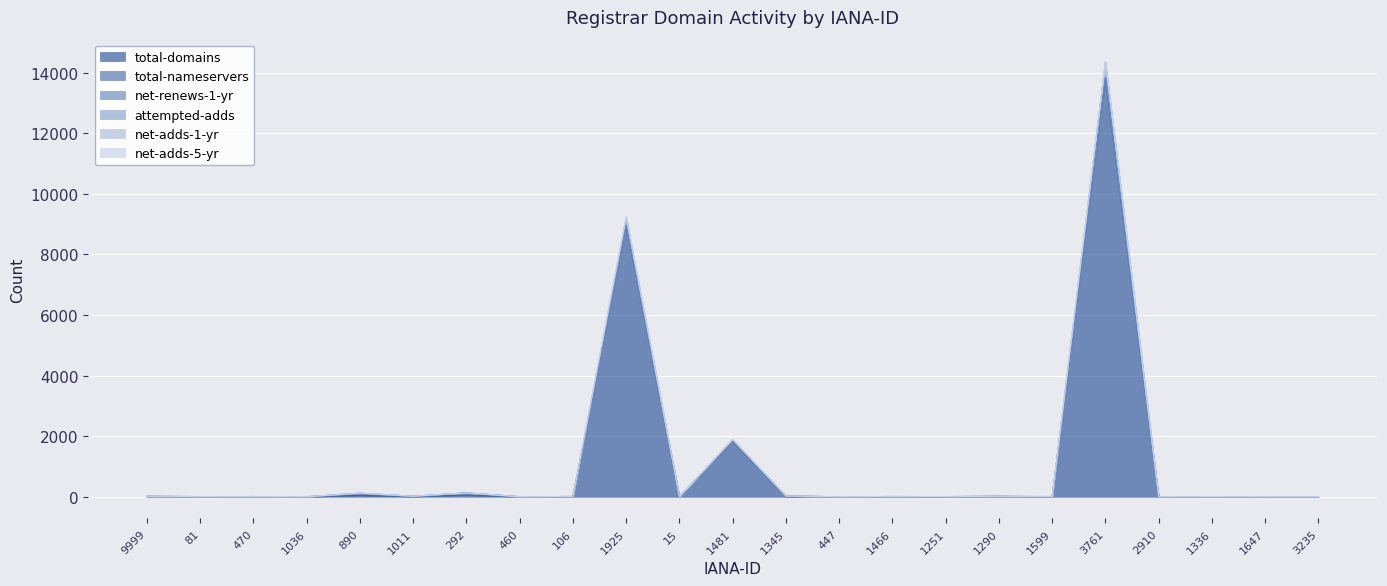

True or false: net-adds-1-yr and attempted-adds intersect in this chart.

False